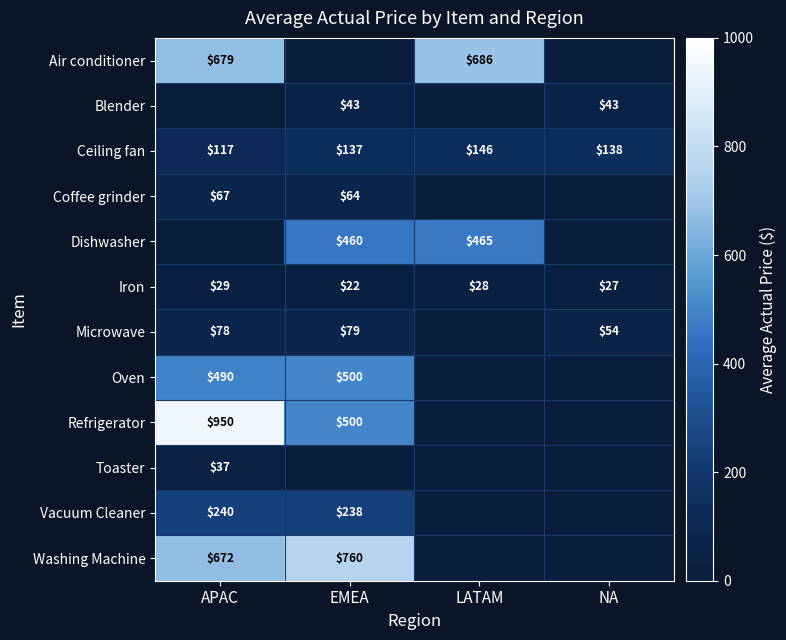

What is the total value across all series at NA?

262